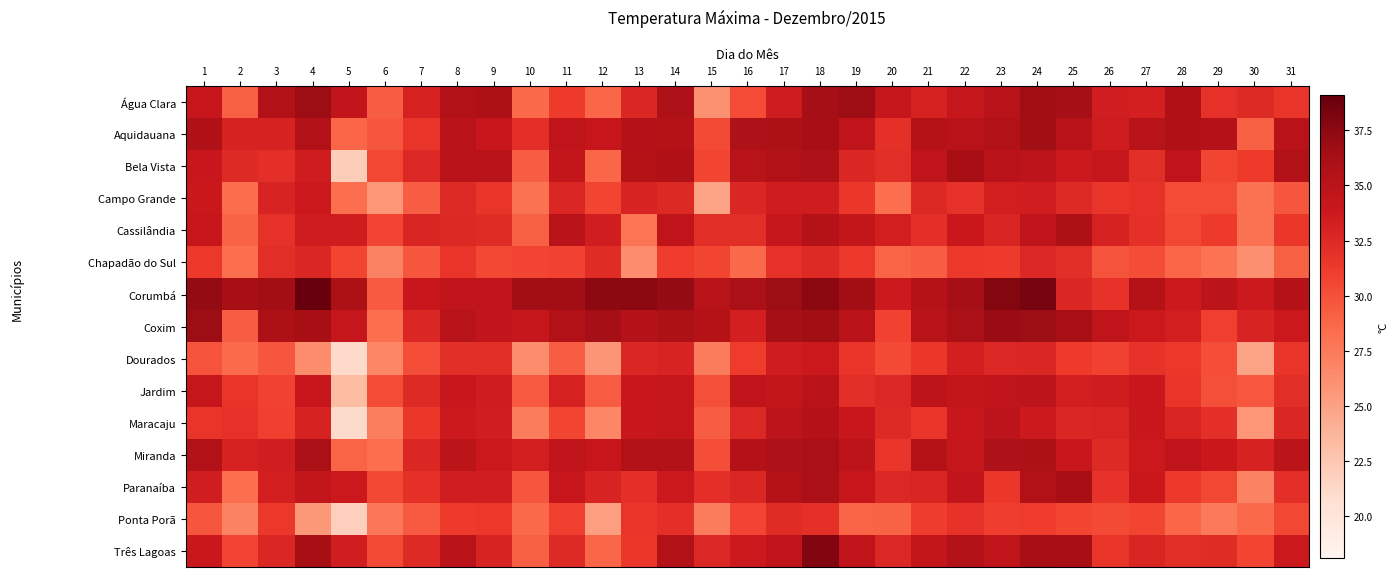

What is the total value across all series at 26?

485.7